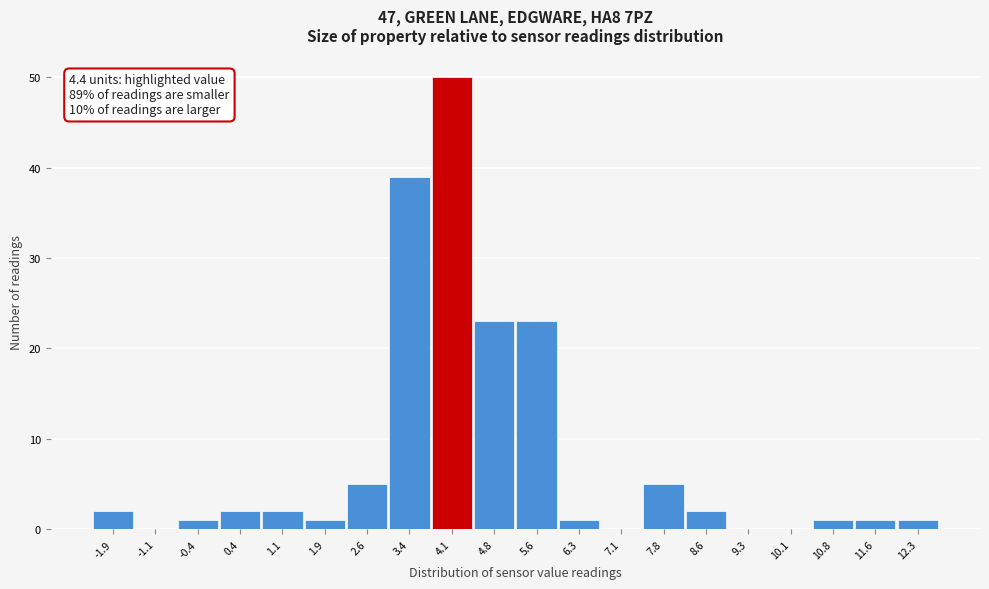

Reading left to right, transcribe all the data shown in this chart.

-1.9=2	-1.1=0	-0.4=1	0.4=2	1.1=2	1.9=1	2.6=5	3.4=39	4.1=50	4.8=23	5.6=23	6.3=1	7.1=0	7.8=5	8.6=2	9.3=0	10.1=0	10.8=1	11.6=1	12.3=1